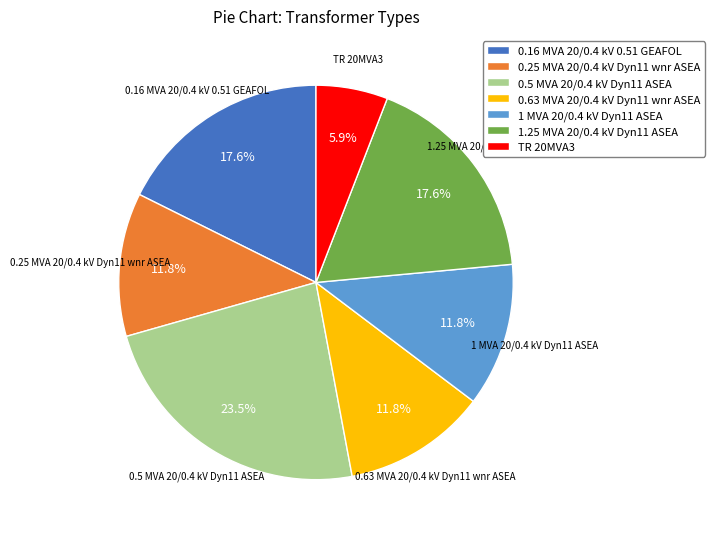

Which slice is the smallest?

TR 20MVA3